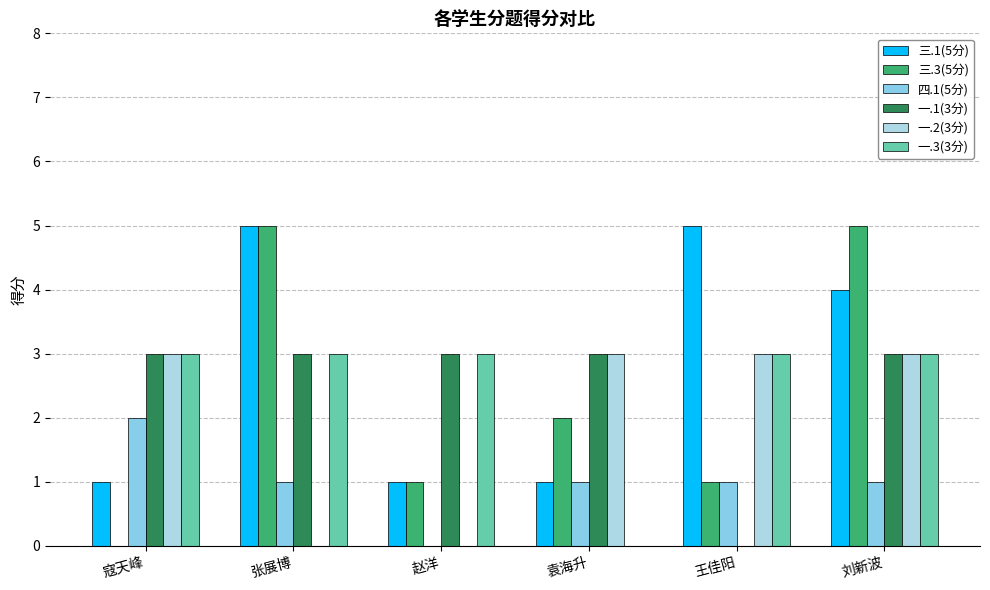

Which series has the largest total across all categories?

三.1(5分)